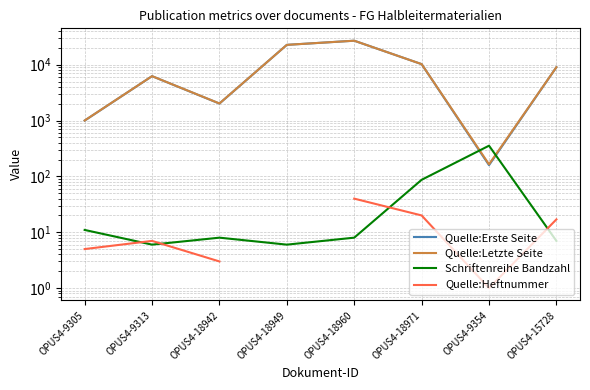

How many interior local peaks does the Schriftenreihe Bandzahl series have?

2